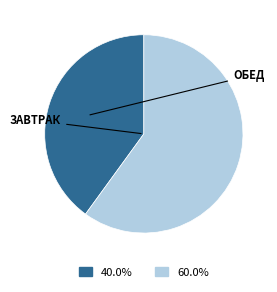

Does any single category account for the majority?

Yes